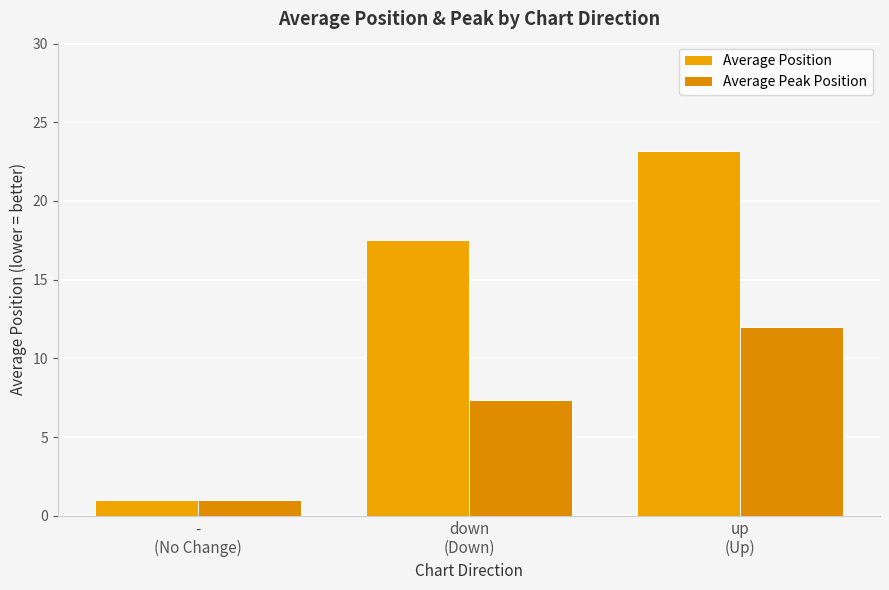

Is the value of Average Peak Position at up
(Up) greater than the value of Average Position at -
(No Change)?

Yes